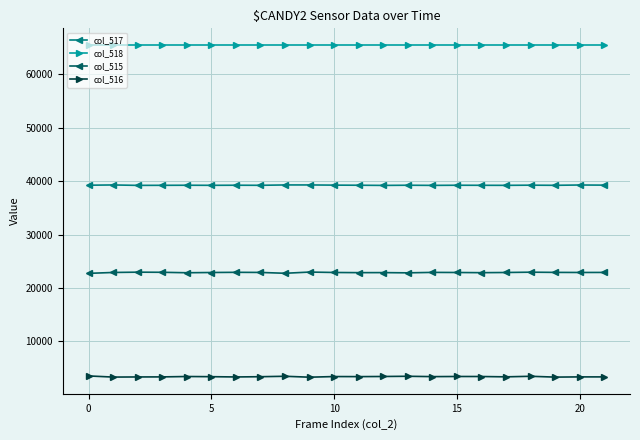

What is the value of the col_517 point at the 14th from the left?

39255